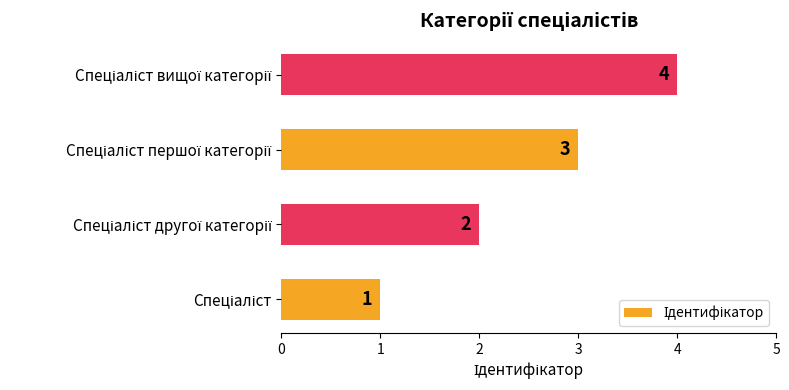

Count the values in the range 2 to 4.

3